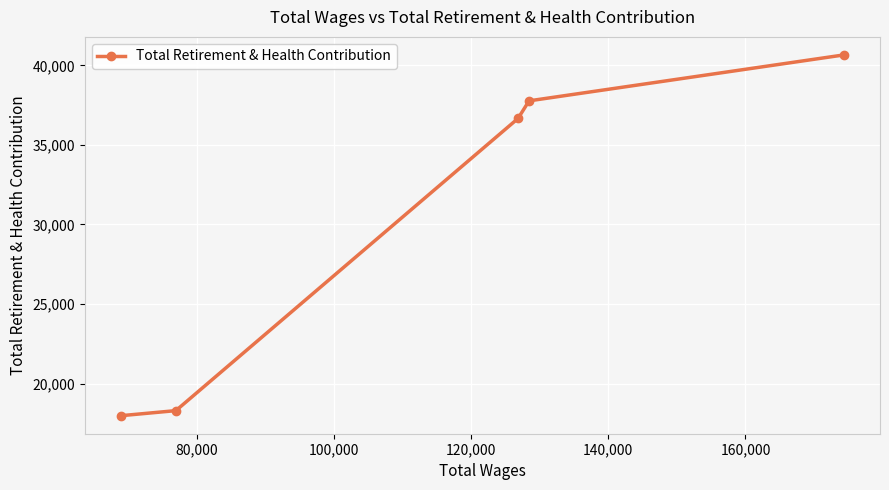

What is the value of the 3rd point from the left?

36666